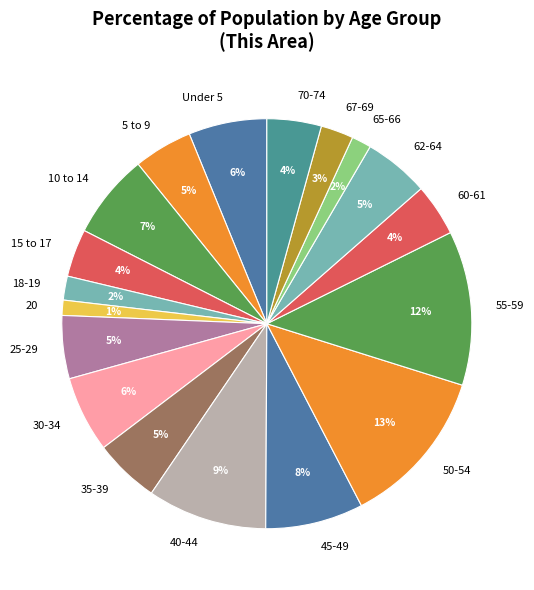

To the nearest percent, what portion does 50-54 represent?

13%